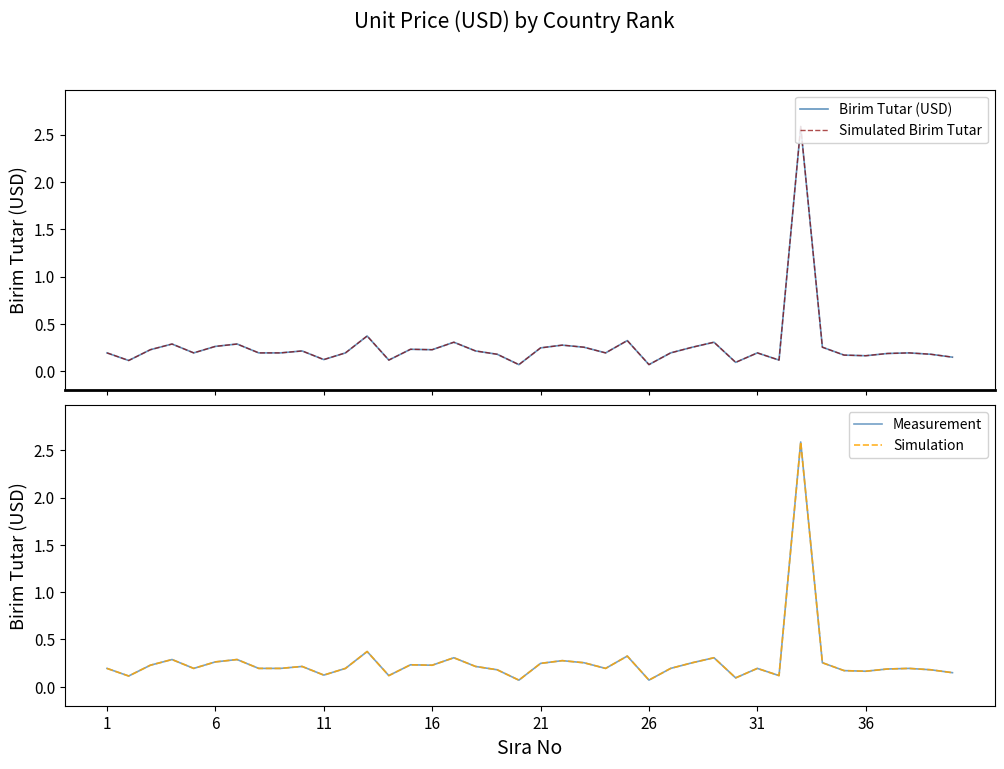

True or false: Measurement and Simulated Birim Tutar intersect in this chart.

False